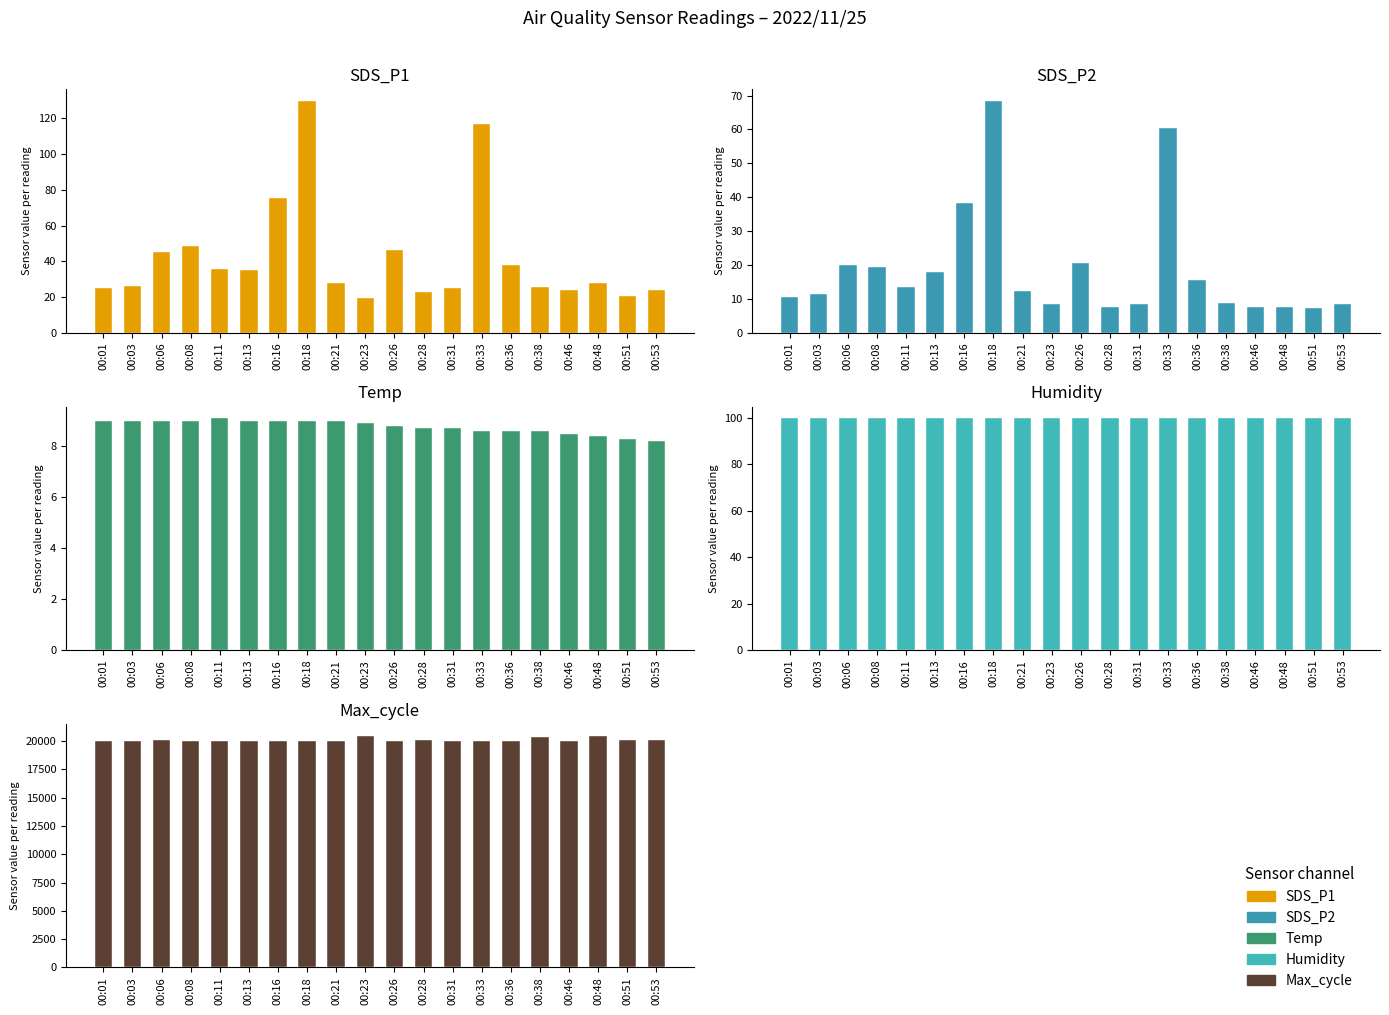

What is the sum of the Temp values at 00:23 and 00:11?

18.0